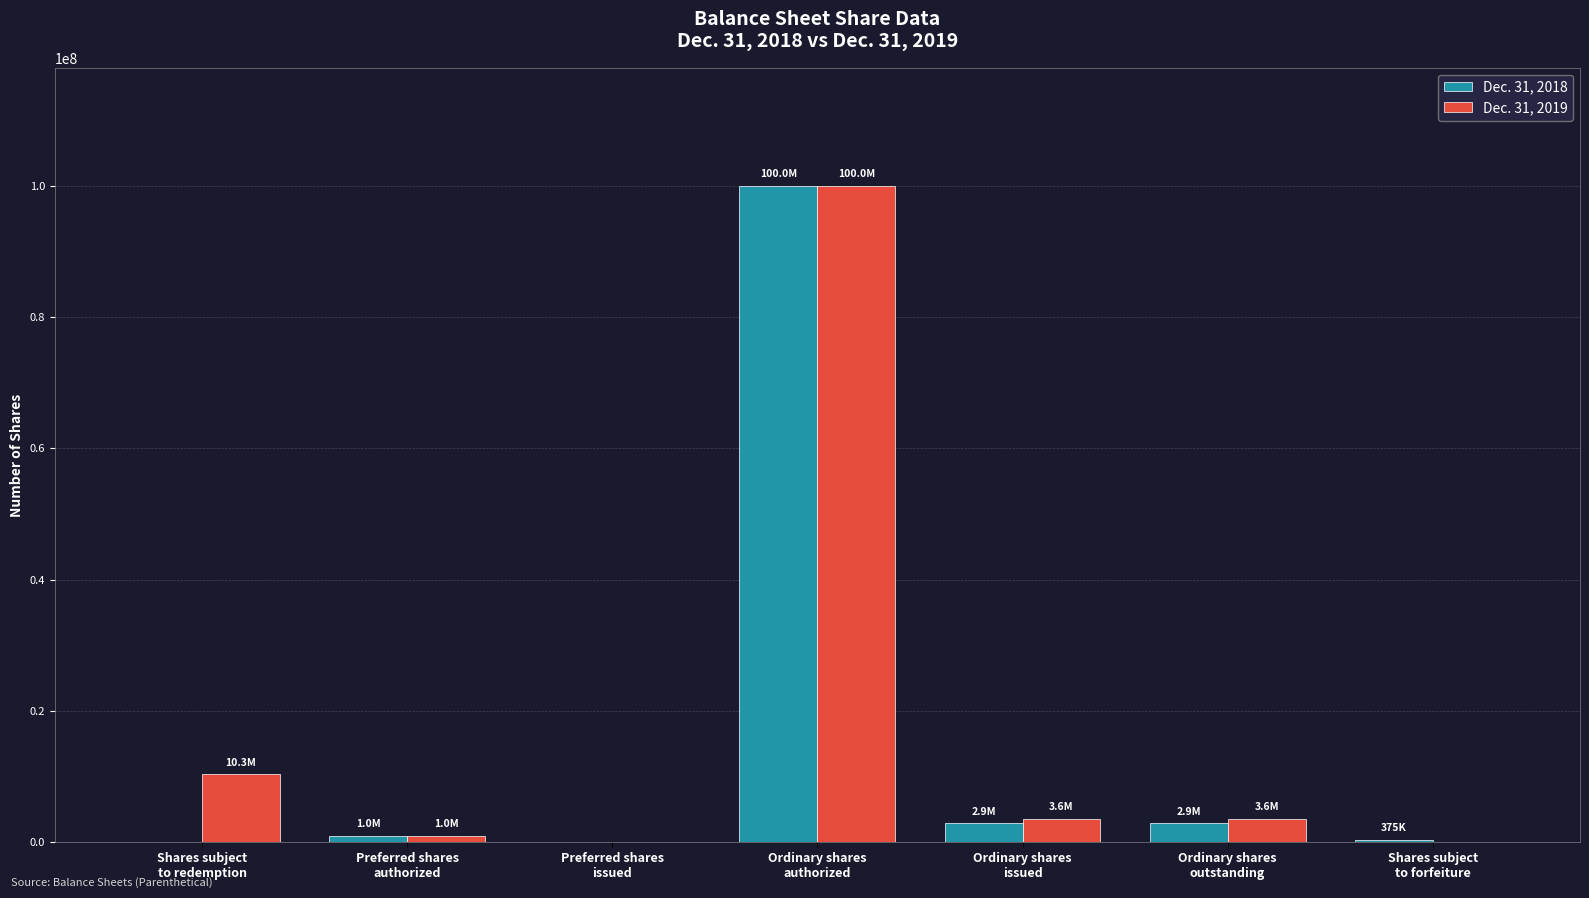

What is the maximum value shown in the chart?

100000000